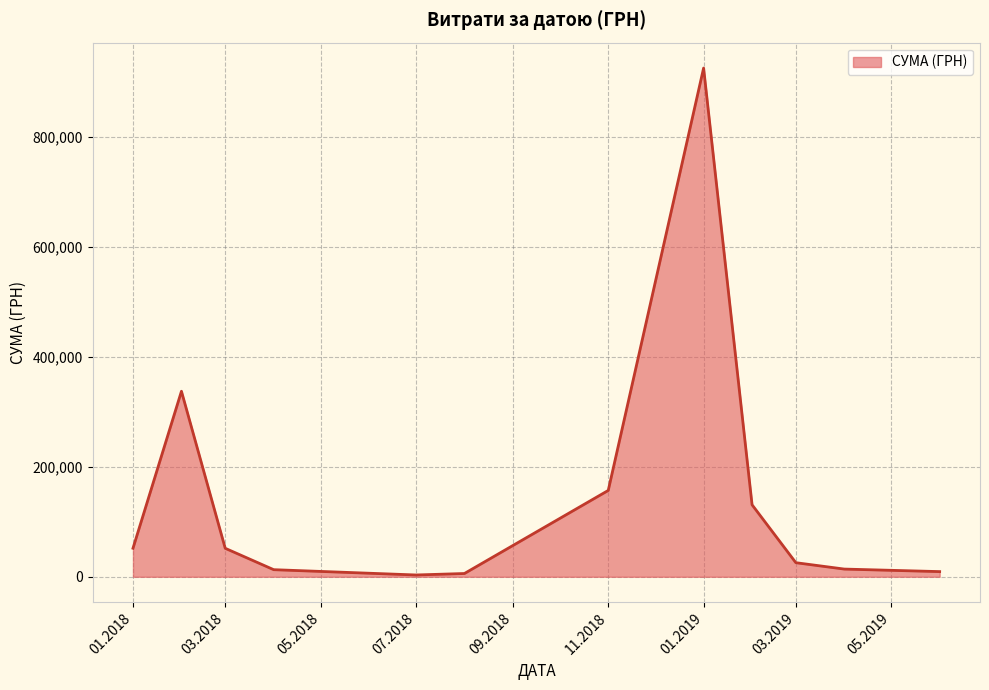

How many interior local peaks (higher than both neighbors) does the data have?

2